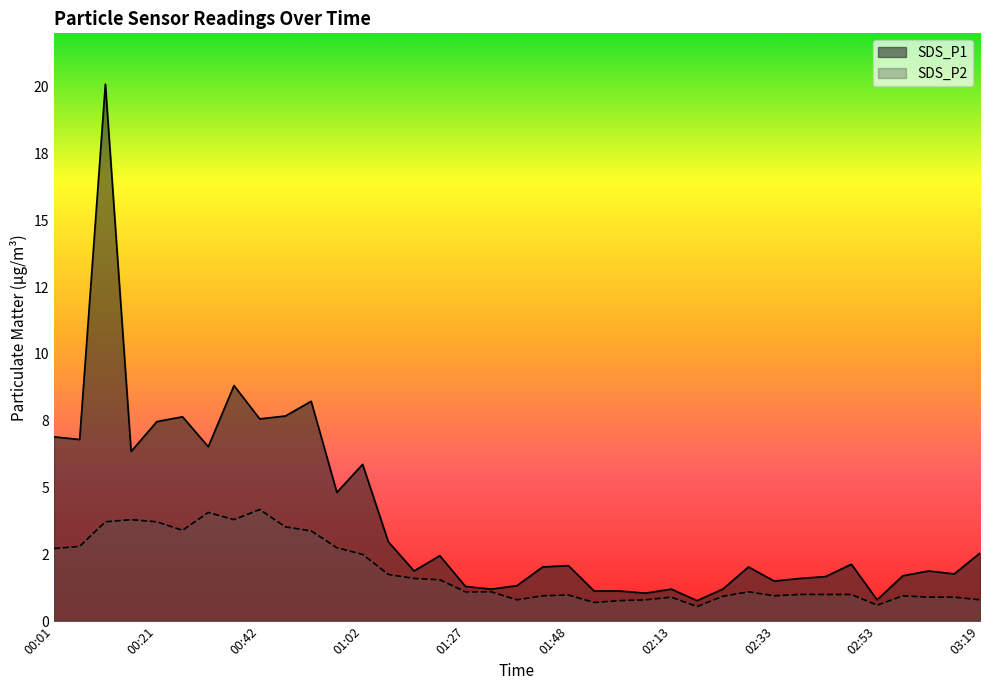

How many interior local valleys does the SDS_P1 series have?

12